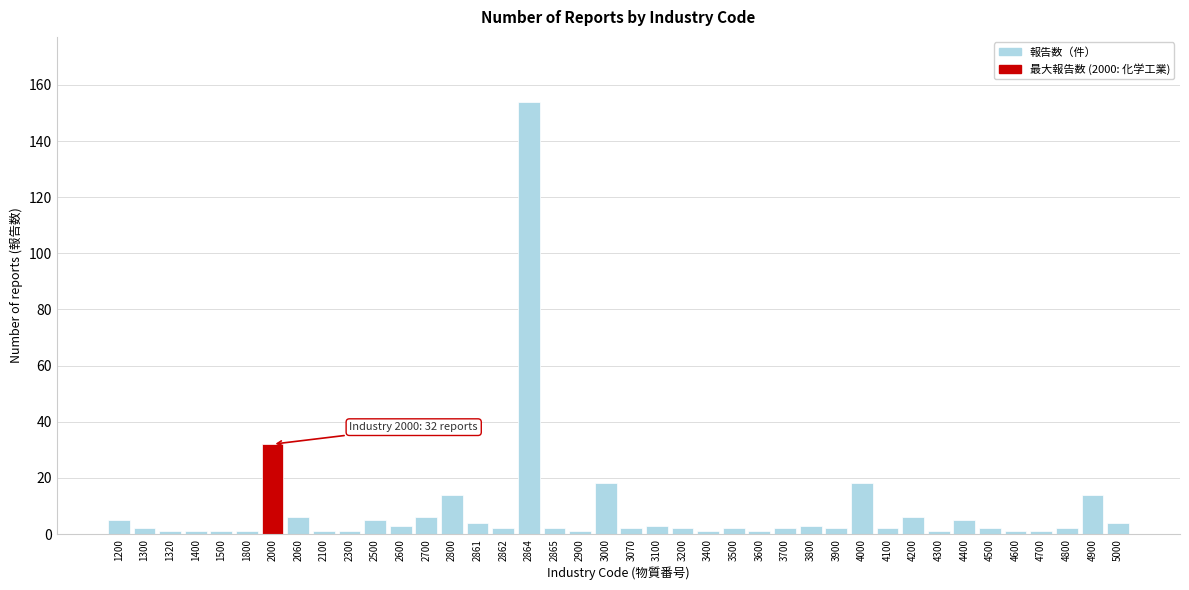

True or false: the data shows 2 at 4500.

True